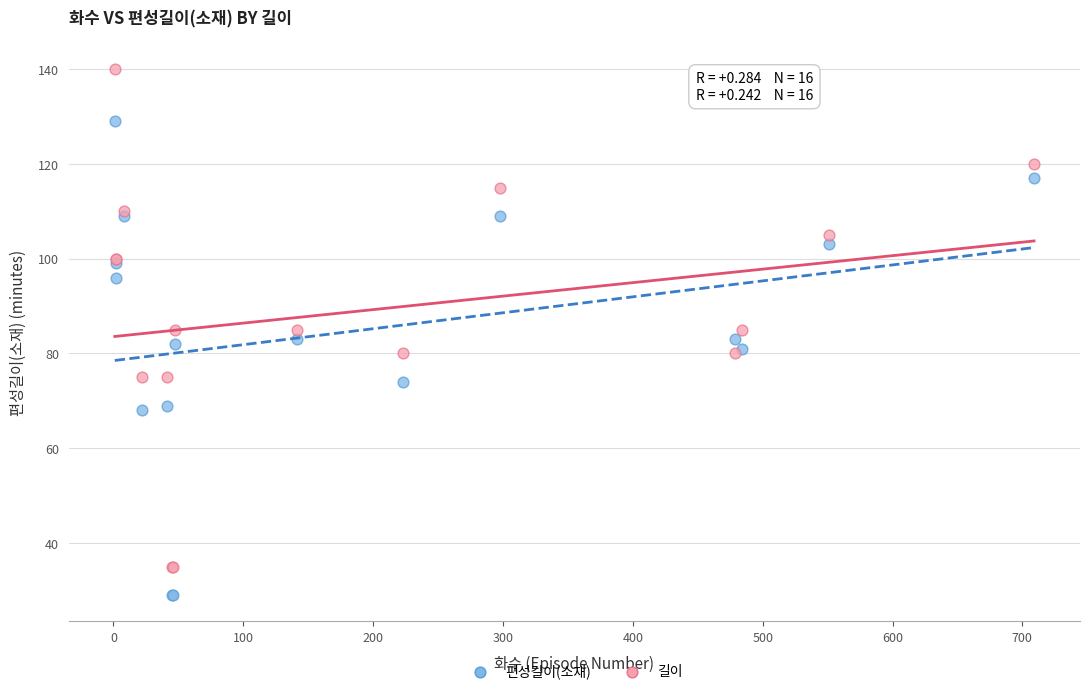

What is the X range (max minus min) for the scatter plot?

708